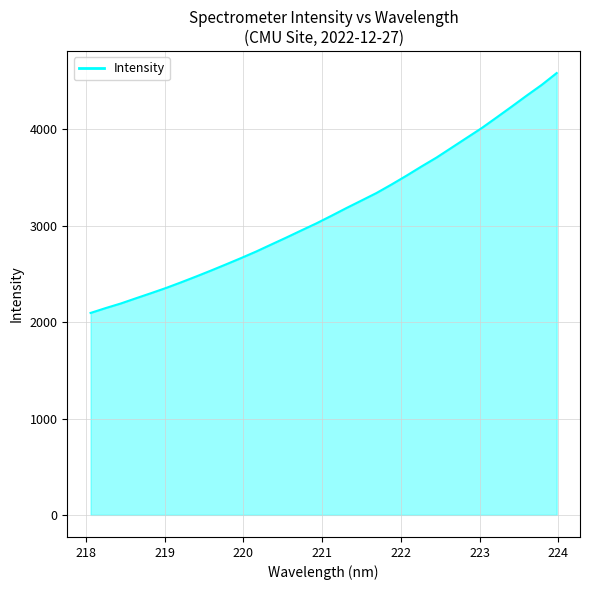

What is the difference between the maximum and minimum values?

2490.0